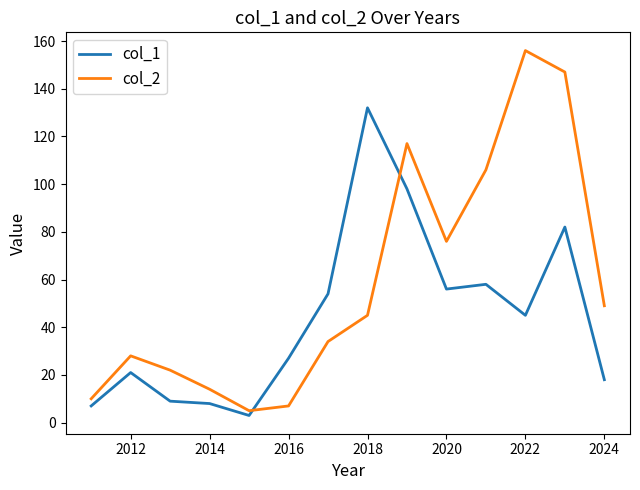

What is the maximum value shown in the chart?

156